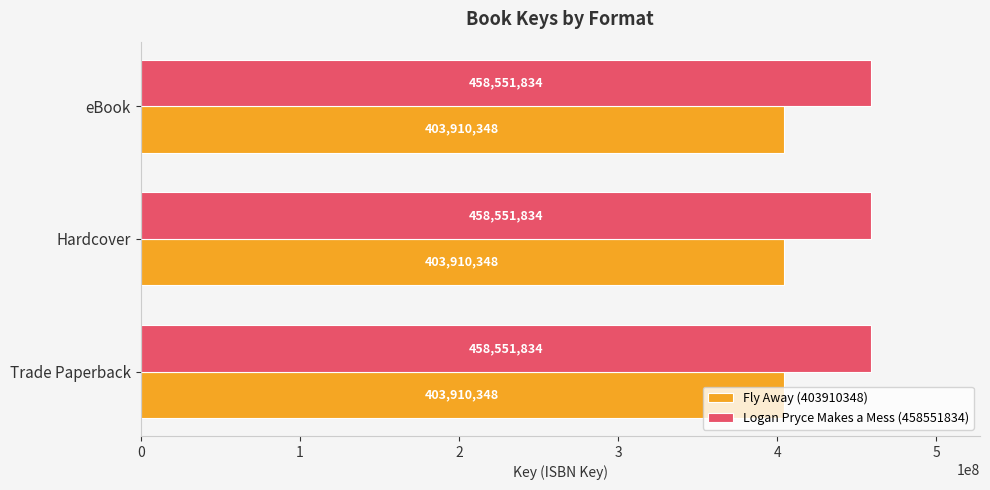

What is the sum of all Logan Pryce Makes a Mess (458551834) values?

1375655502